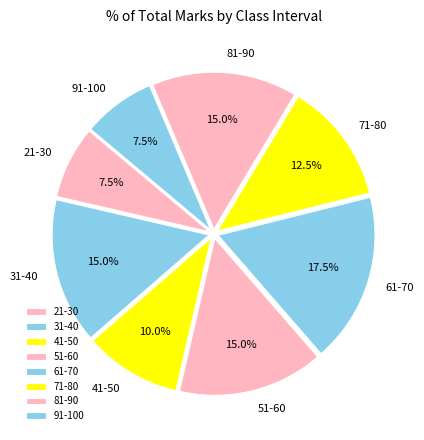

To the nearest percent, what is the average slice percentage?

12%